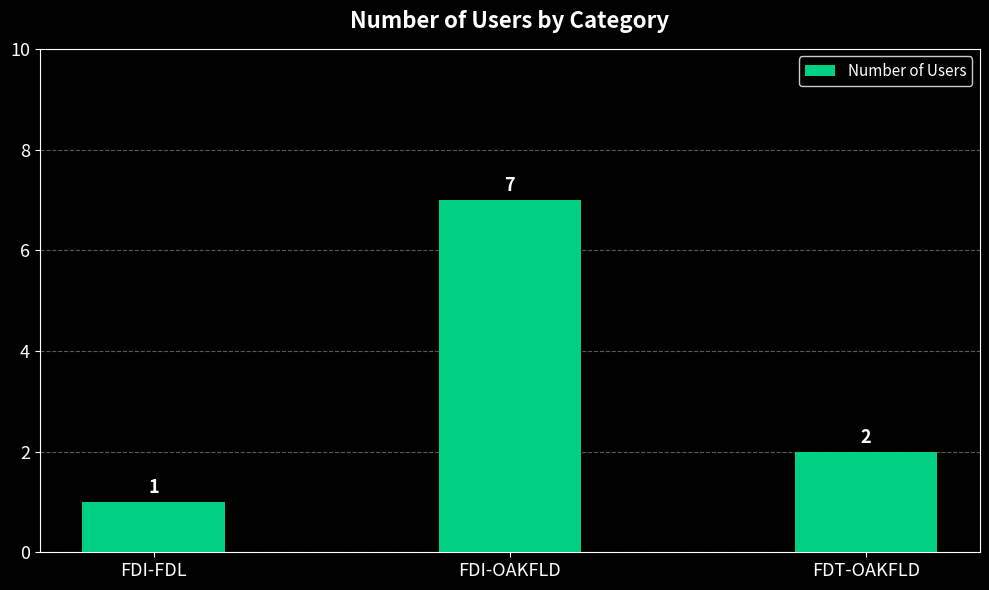

How many values are below 2?

1